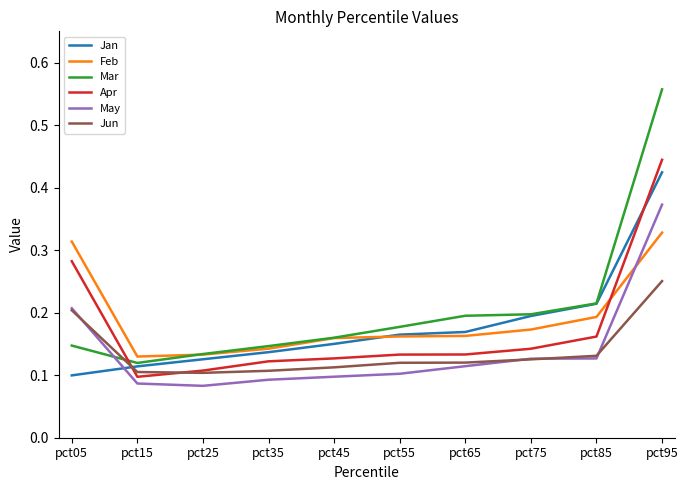

Which series has the largest total across all categories?

Mar